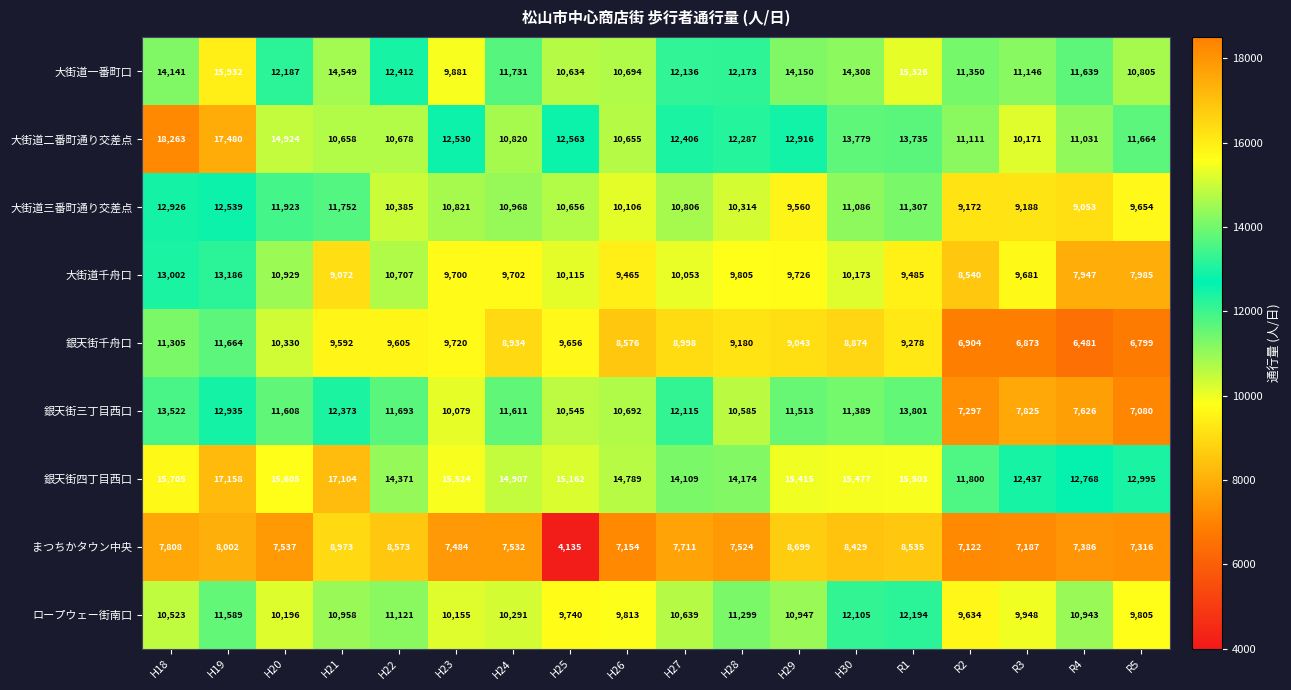

True or false: 大街道二番町通り交差点 has a value of 21881 at H29.

False